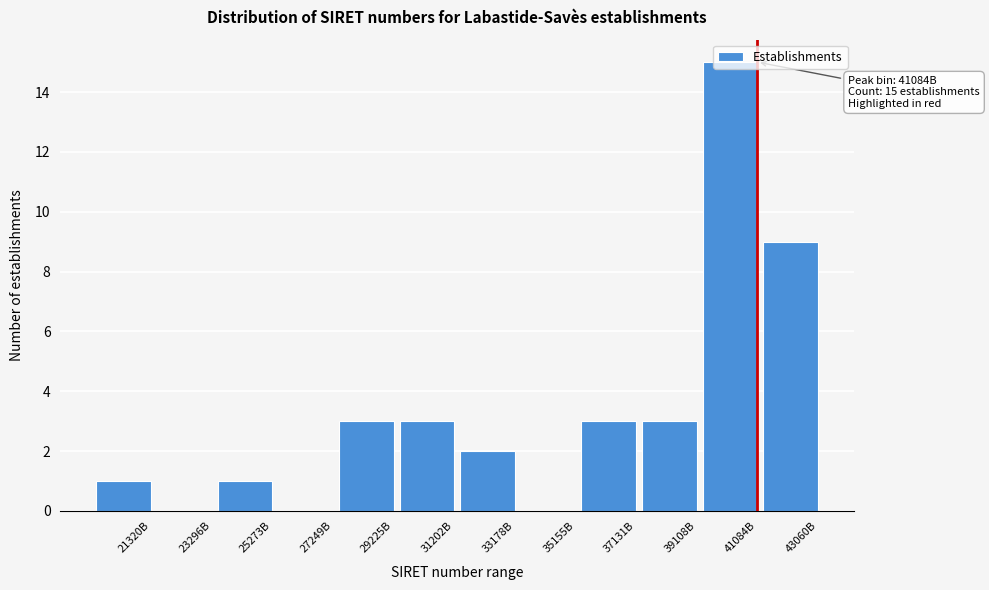

What is the change in value from 21320B to 41084B?

+14